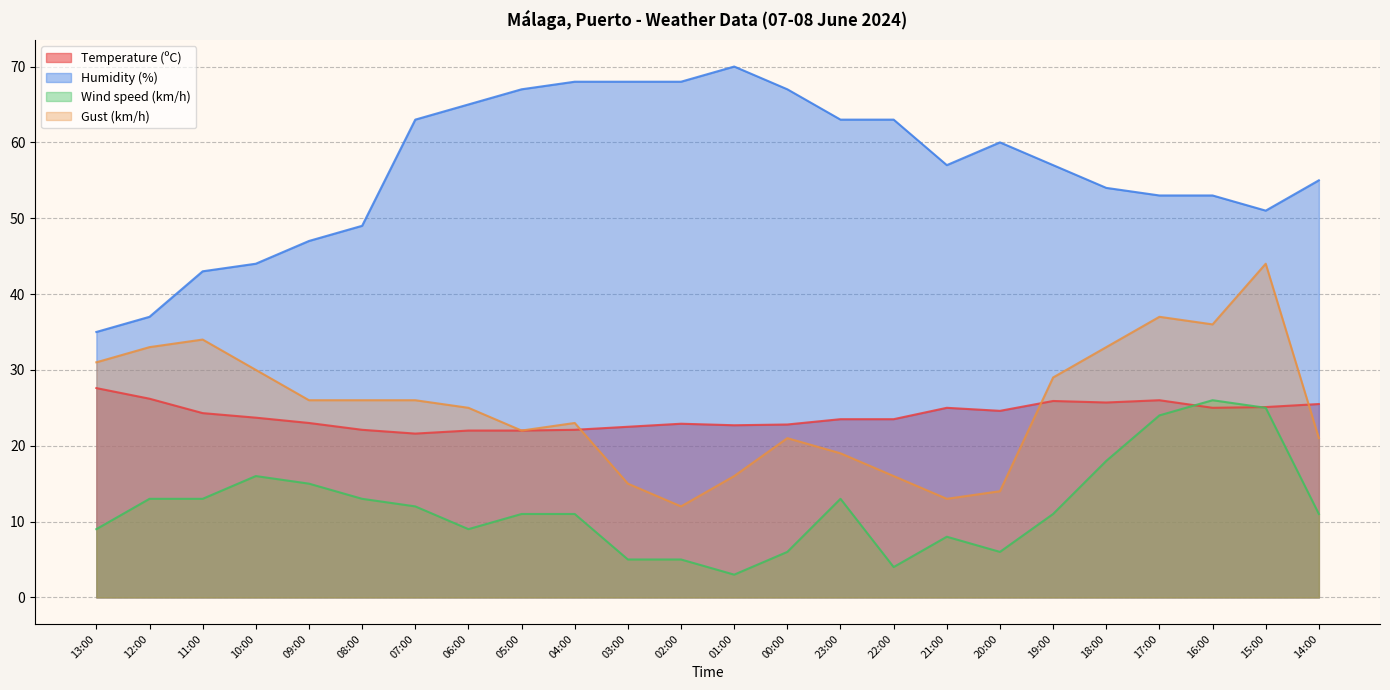

Does the chart display data point markers on the line(s)?

No